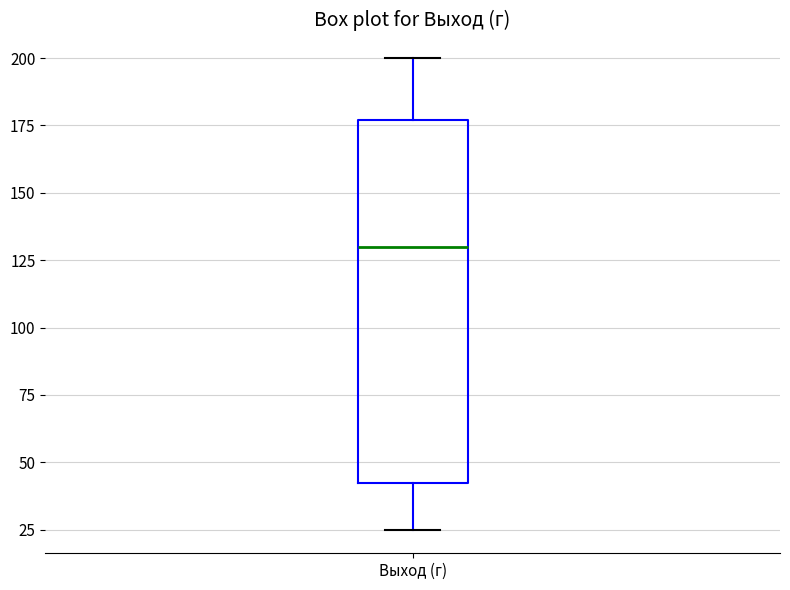

Where is the lower edge of the box for Выход (г) on the y-axis? The values are not printed on the chart, so give them approximately, as read against the axis.

45